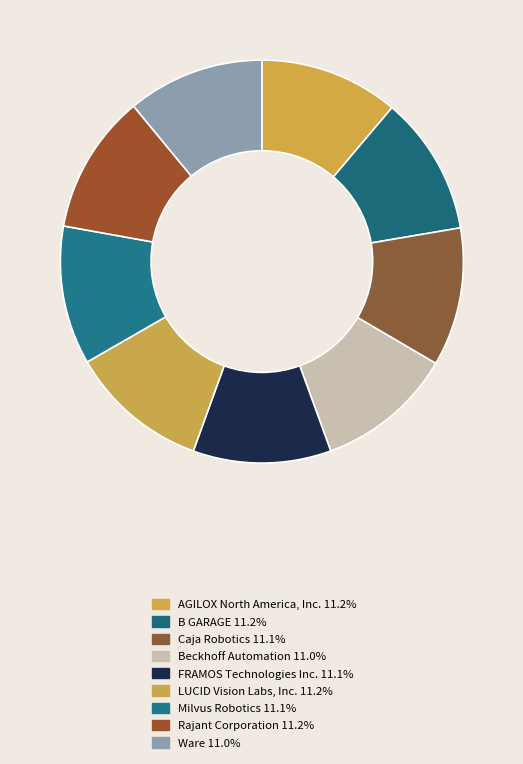

How many slices are in this pie chart?

9